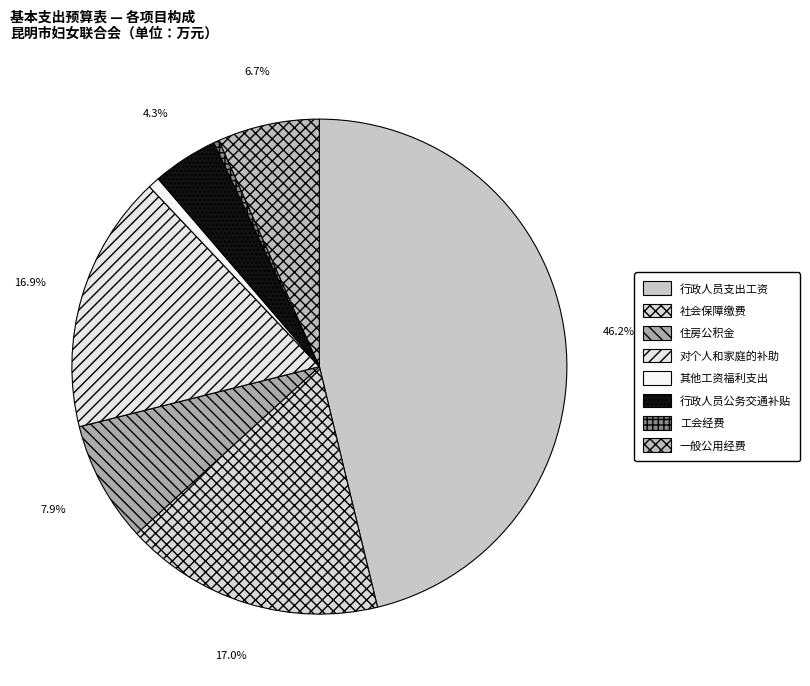

To the nearest percent, what is the combined percentage of 一般公用经费 and 社会保障缴费?

24%